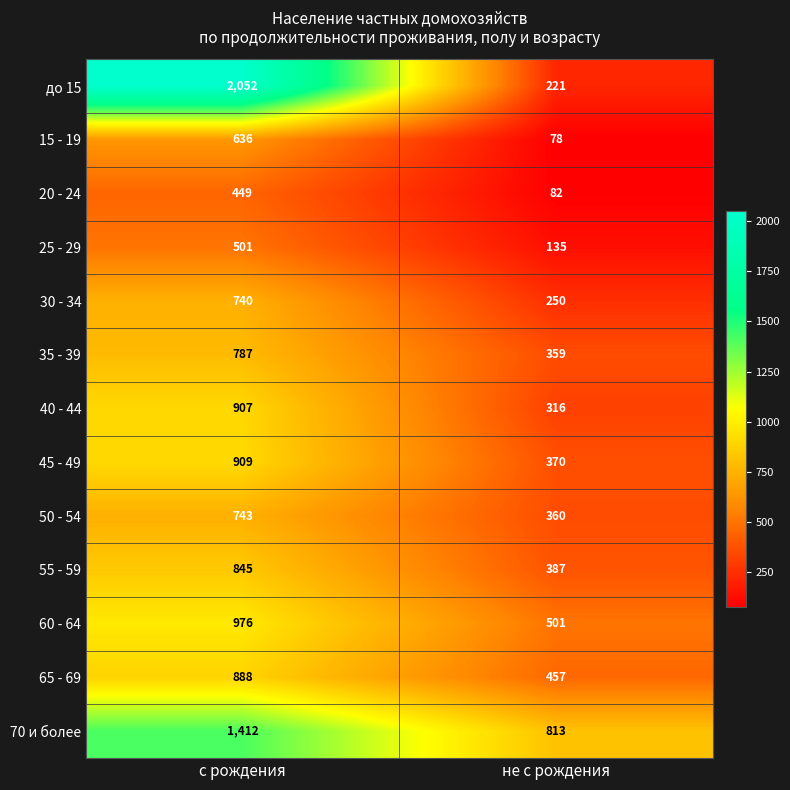

True or false: 40 - 44 has a value of 316 at не с рождения.

True